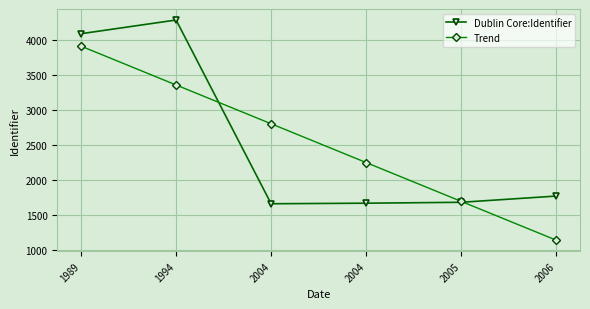

How many data points does each series have?

6